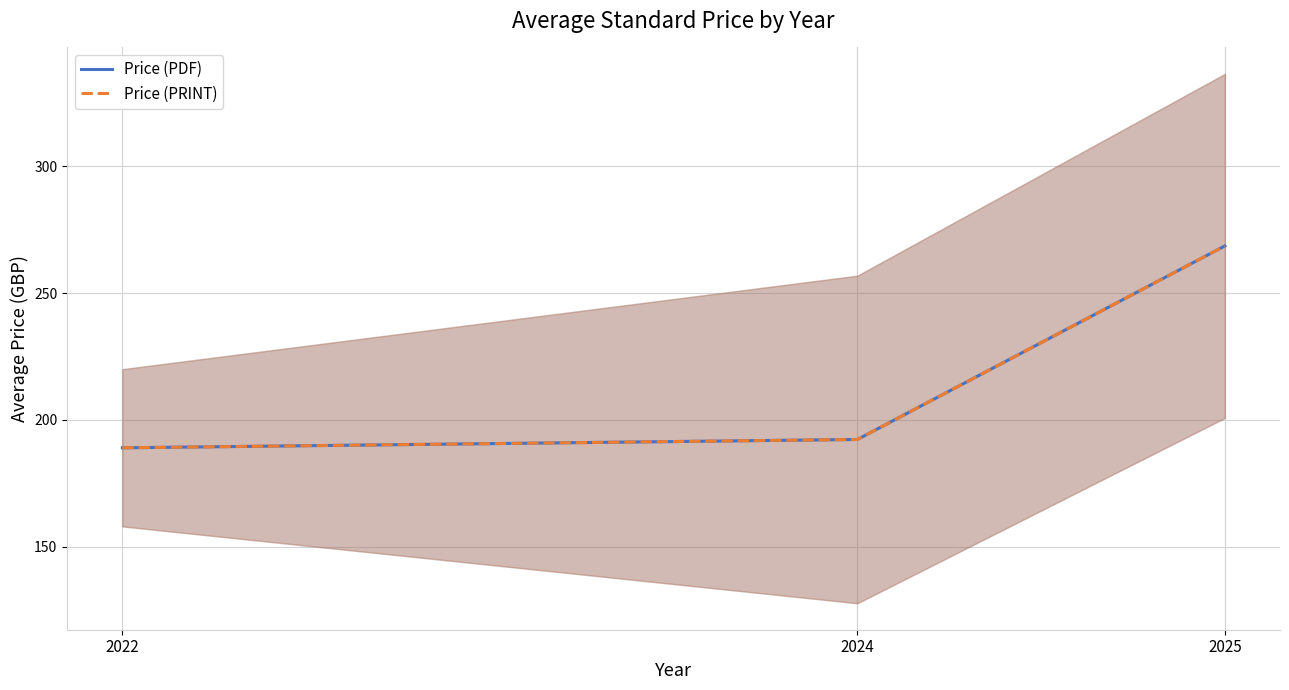

What value does the Price (PRINT) series have at 2022?

189.0